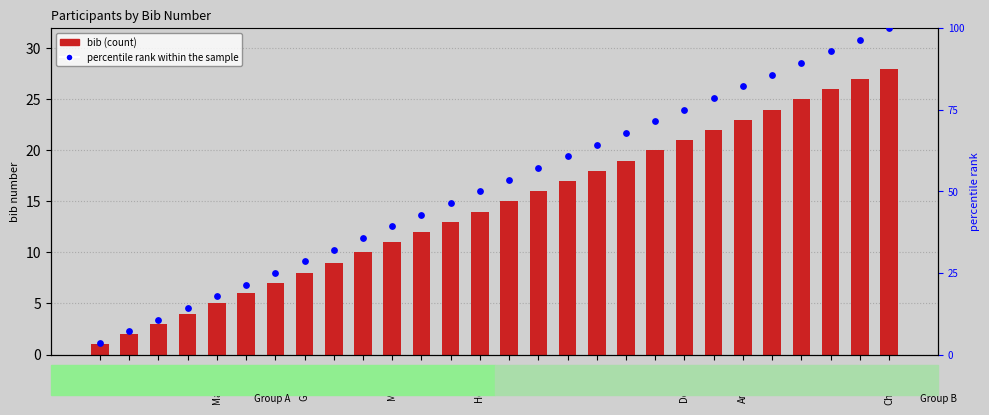

Which series reaches the maximum Y coordinate?

percentile rank within the sample